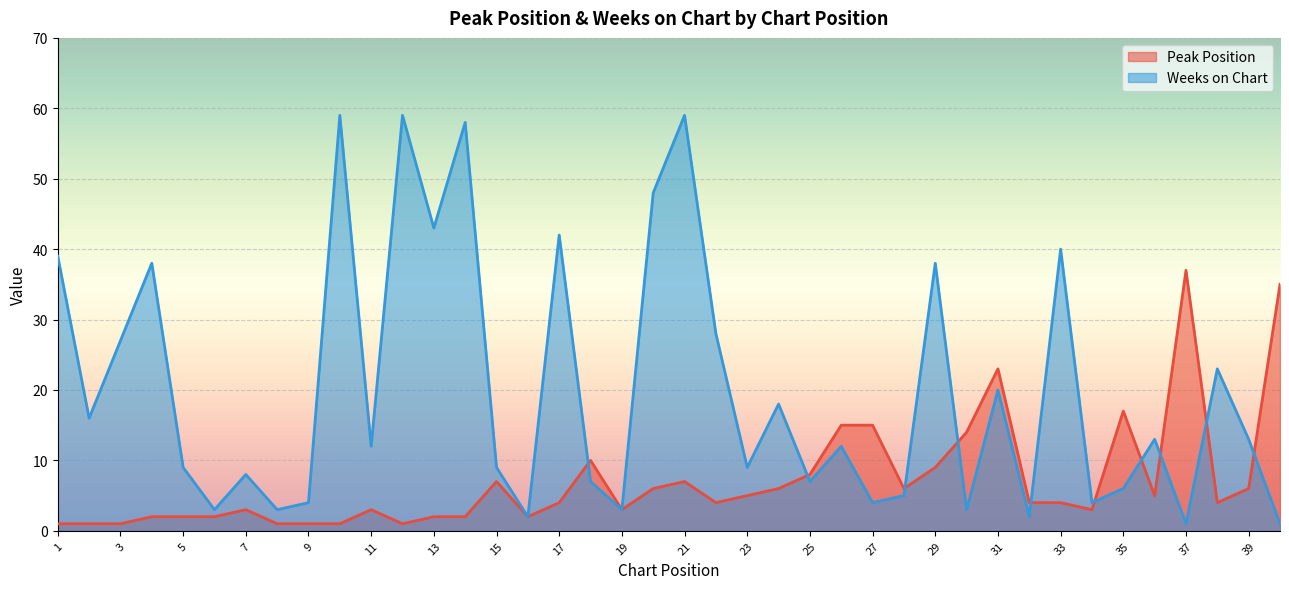

What are all the series names shown in the legend?

Peak Position, Weeks on Chart